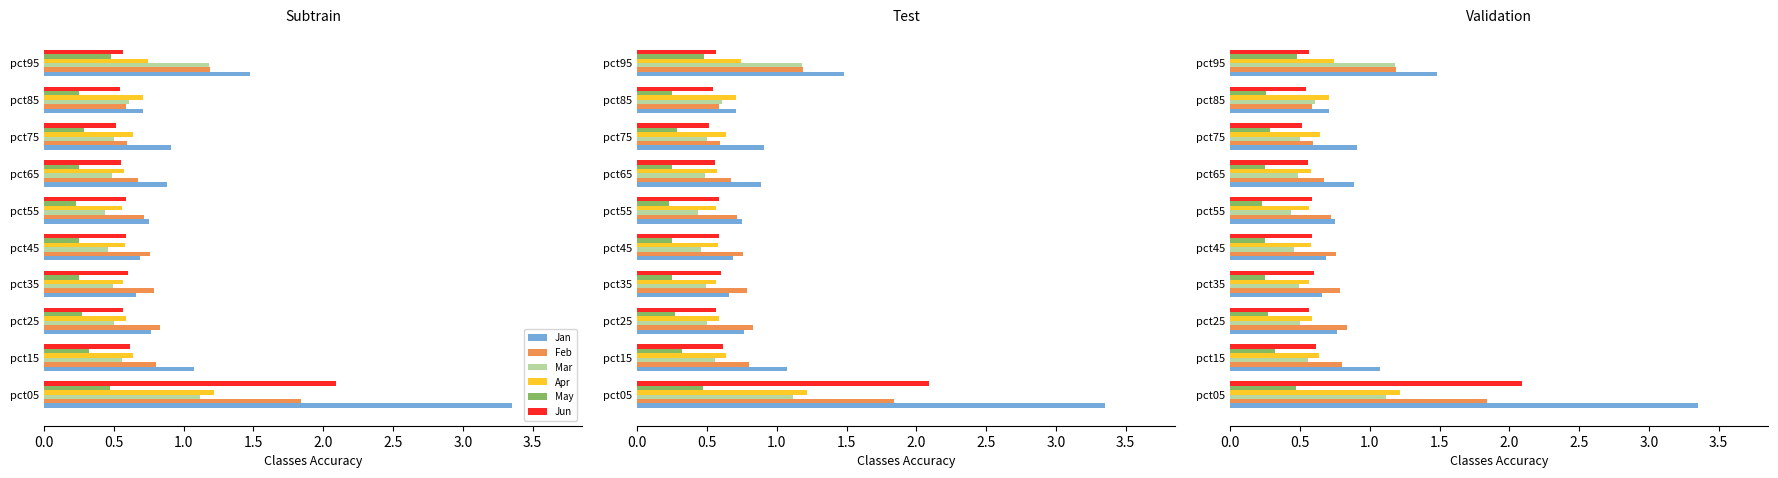

At how many categories does at least one series exceed 2?

1